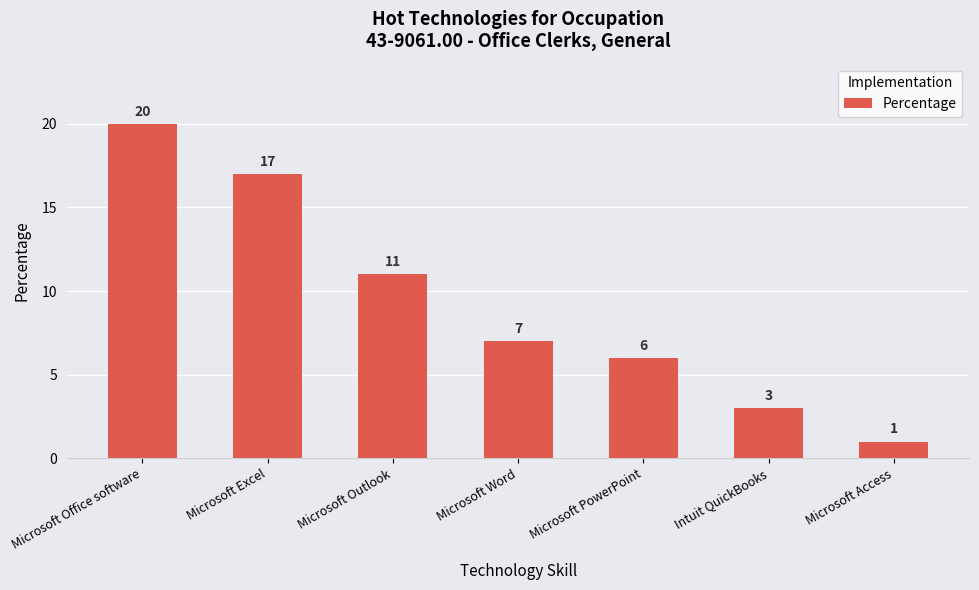

Reading left to right, extract all data points from this chart.

Microsoft Office software=20	Microsoft Excel=17	Microsoft Outlook=11	Microsoft Word=7	Microsoft PowerPoint=6	Intuit QuickBooks=3	Microsoft Access=1